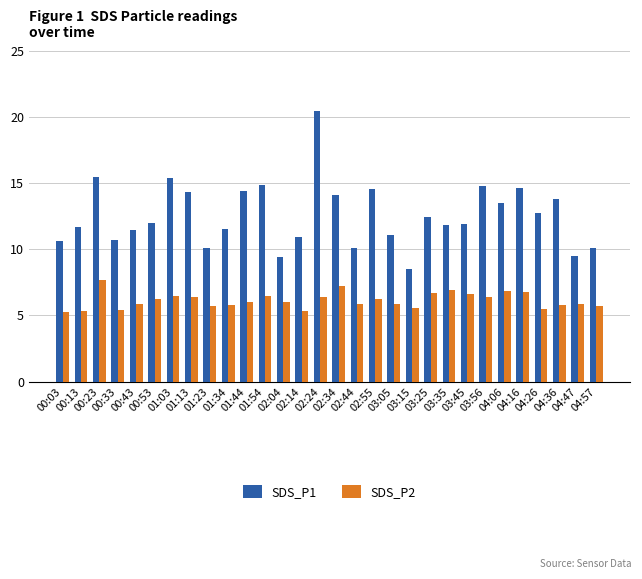

Count the number of categories in the chart.

30